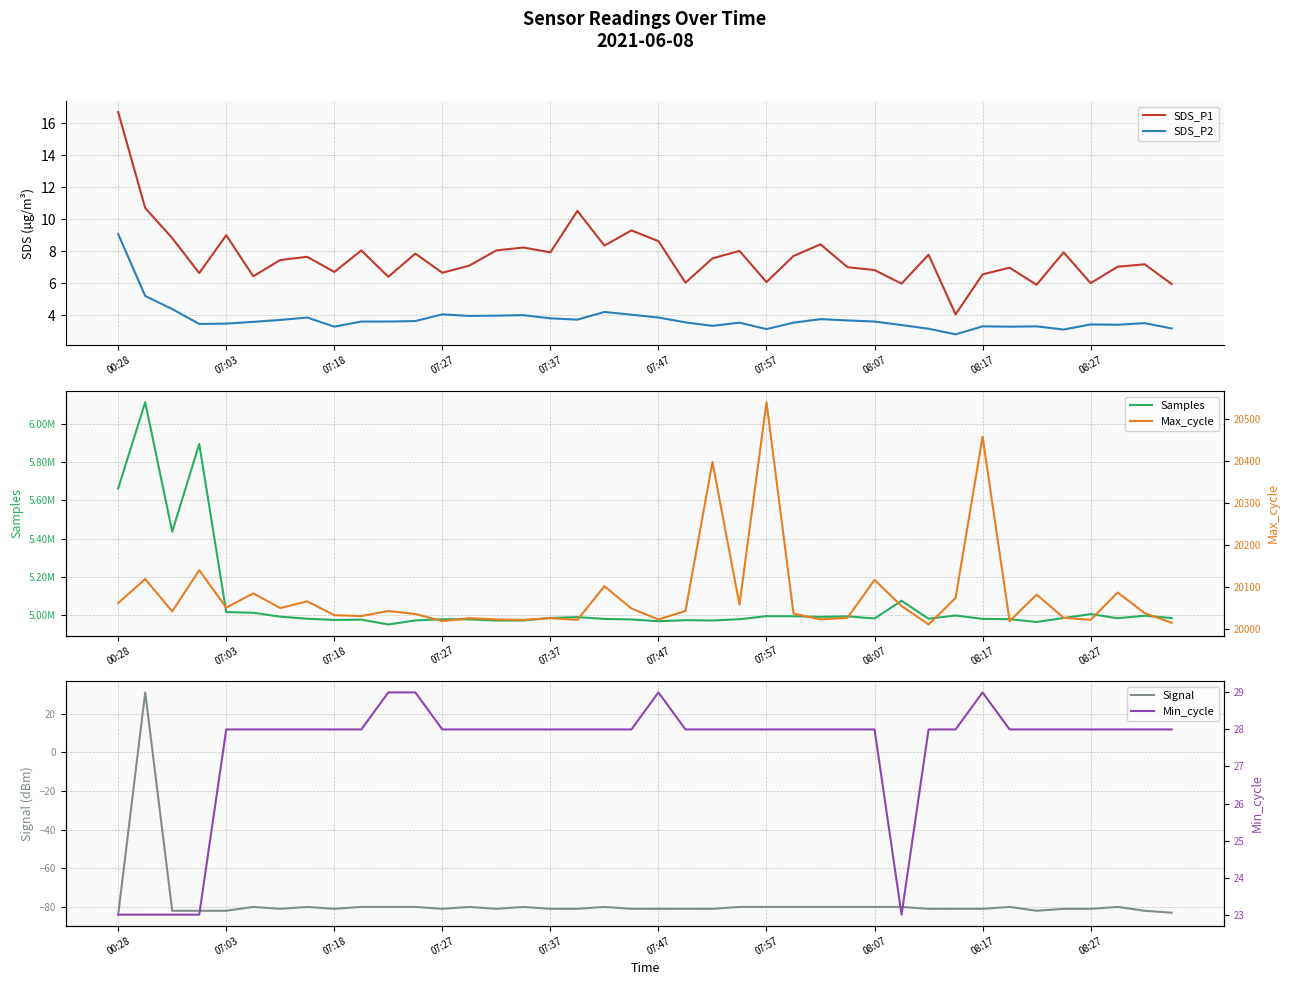

Does the chart display data point markers on the line(s)?

No